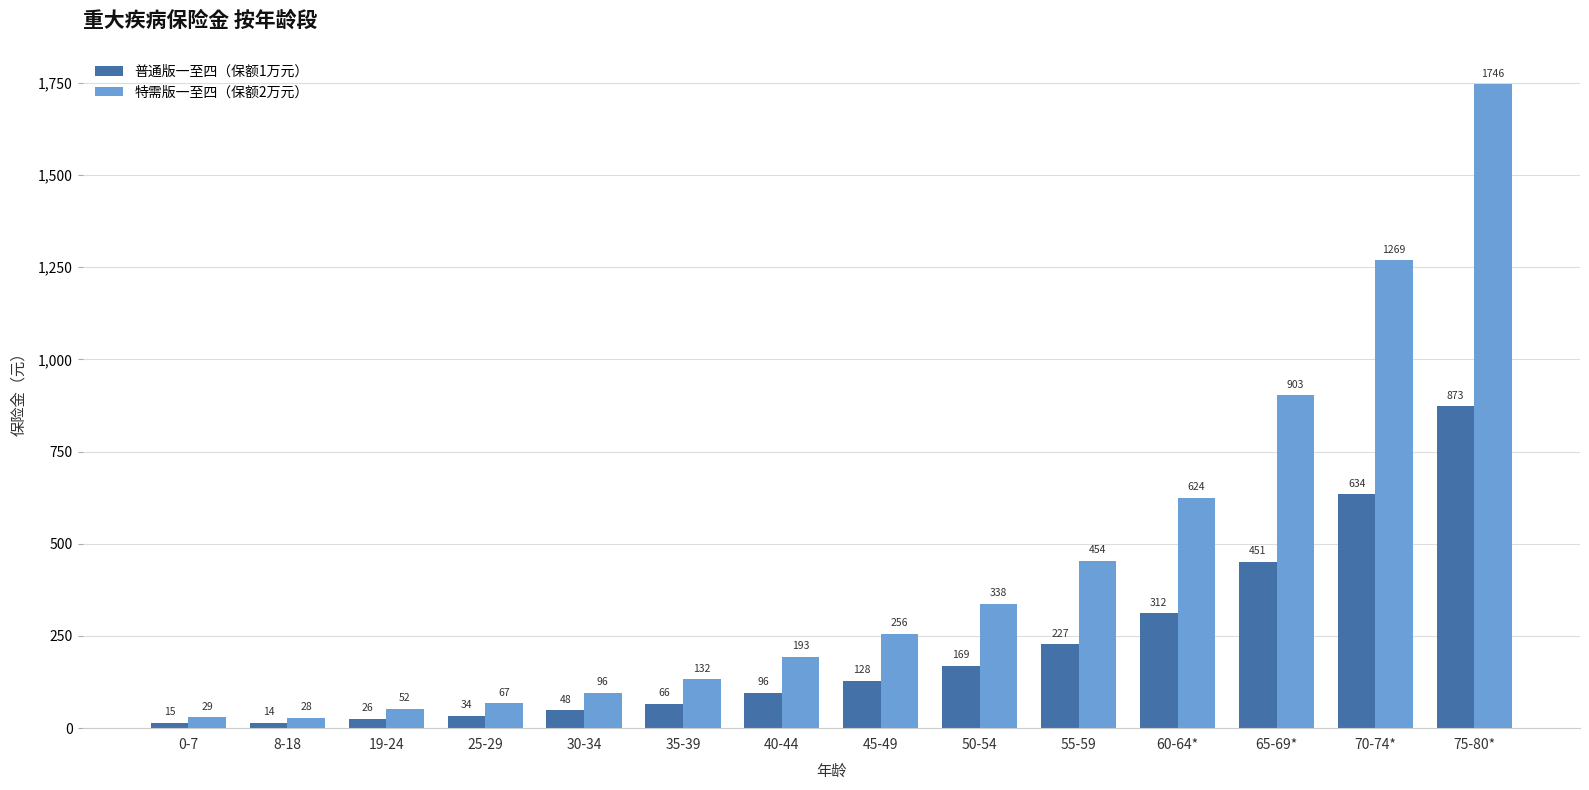

What is the label of the 10th bar from the left?

55-59